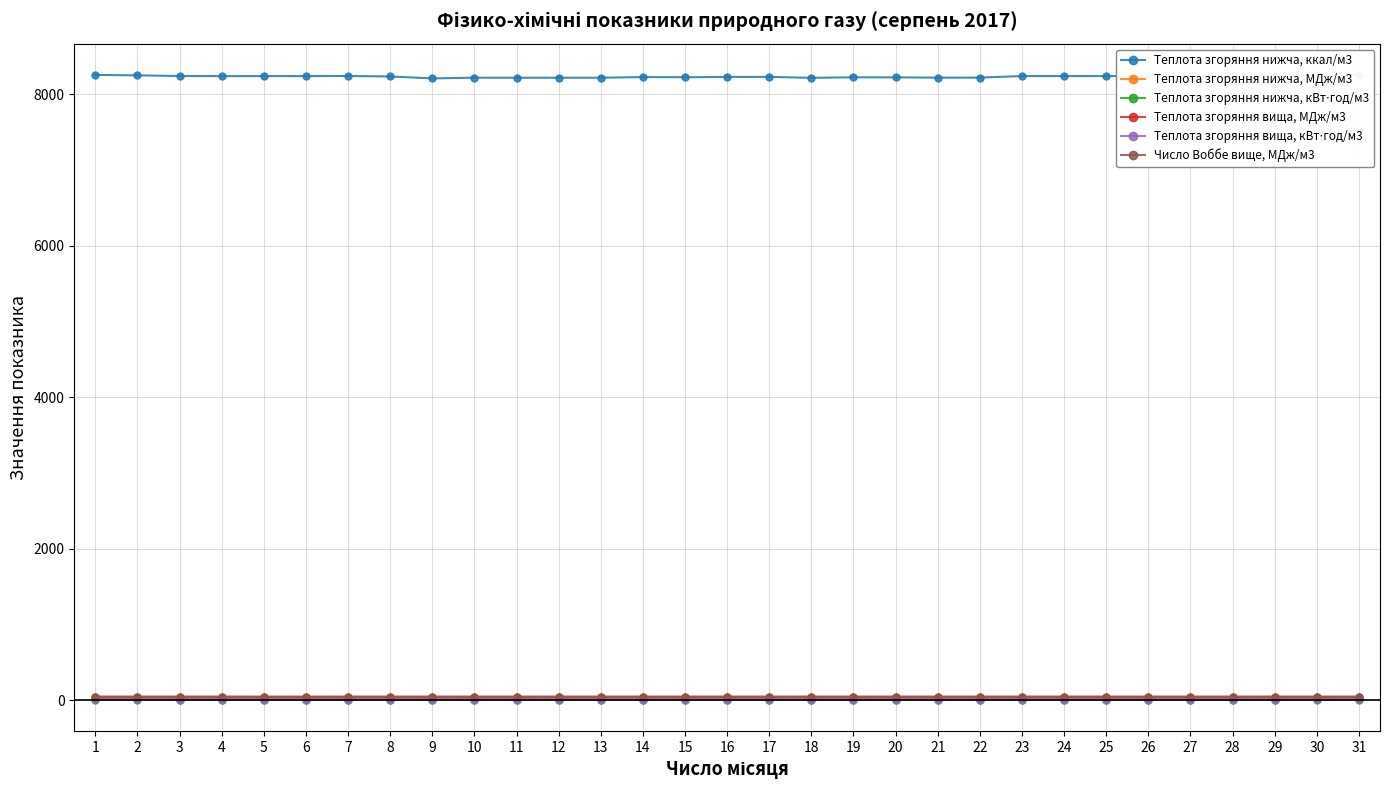

True or false: Теплота згоряння вища, МДж/м3 has more than 0 interior local peaks.

True